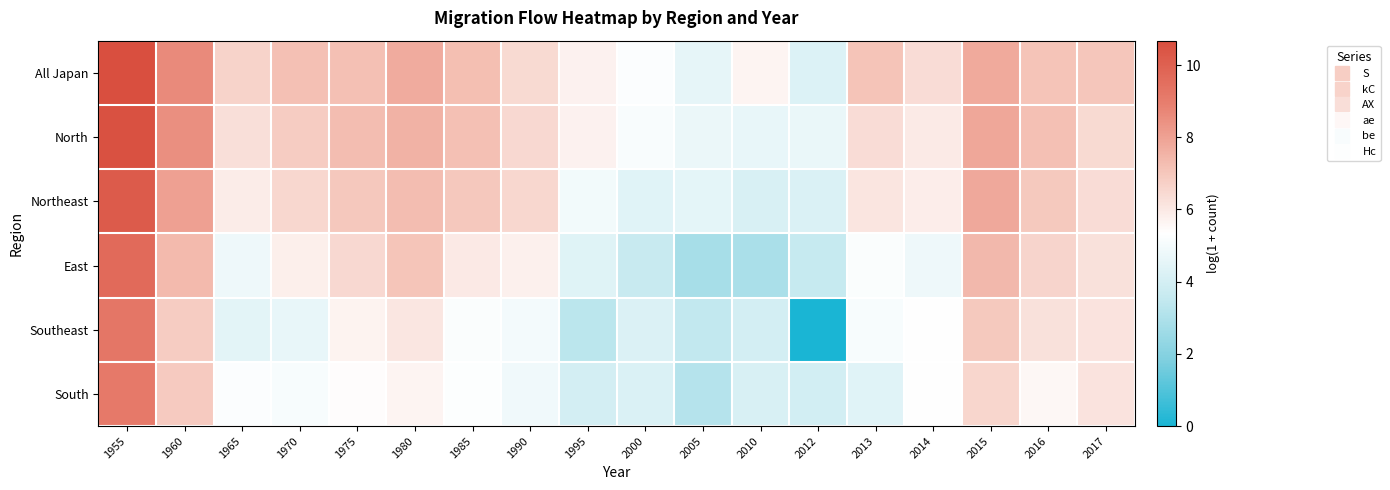

What is the spread (max minus min) of values at 2005?

1.9